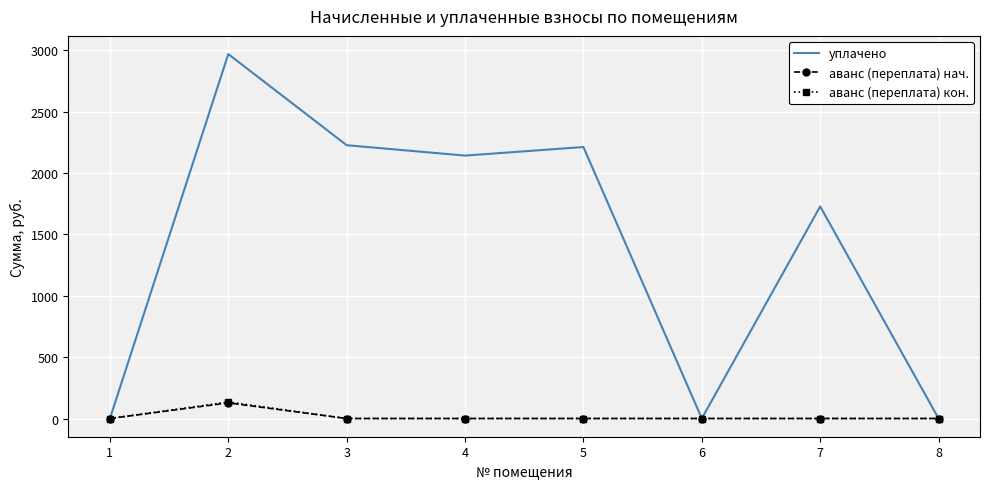

At which category is the sum across all series the highest?

2